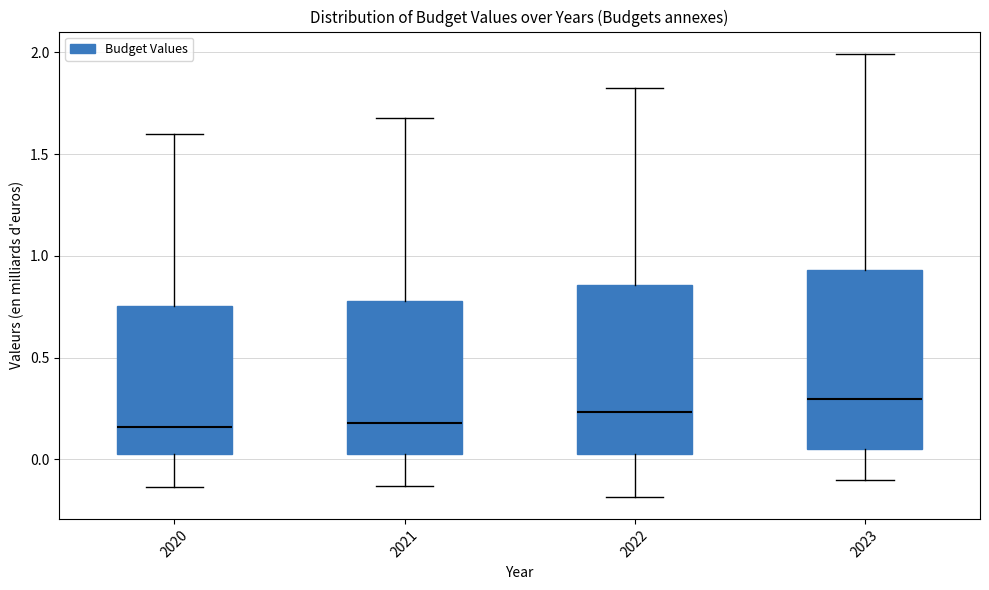

Which box has the highest median line?

2023